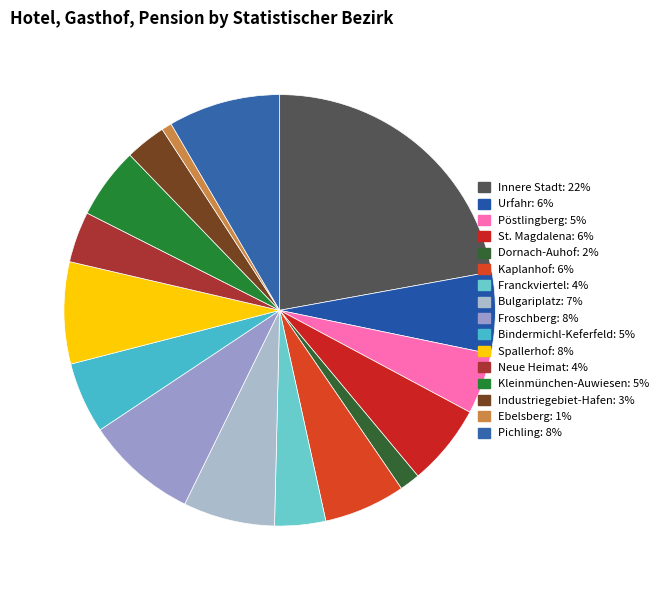

Count the number of slices in the pie.

16